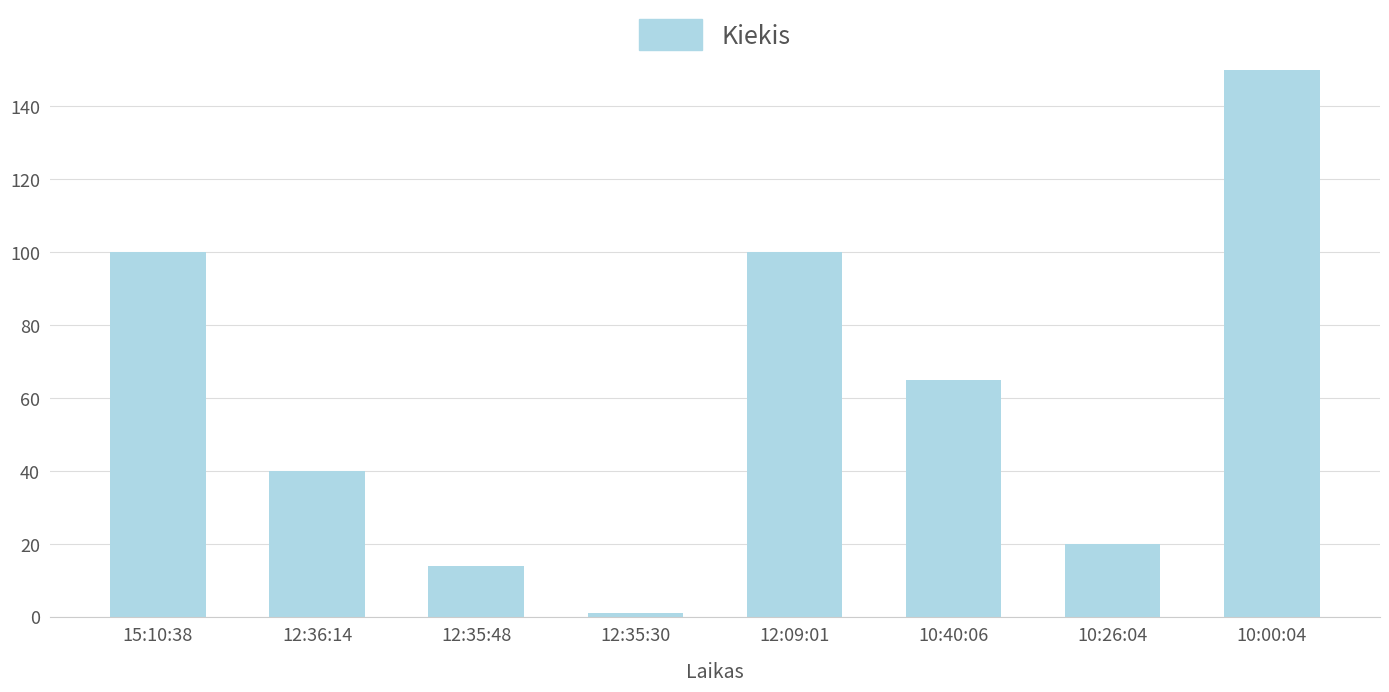

Reading right to left, what are all the values shown in this chart?

10:00:04=150	10:26:04=20	10:40:06=65	12:09:01=100	12:35:30=1	12:35:48=14	12:36:14=40	15:10:38=100